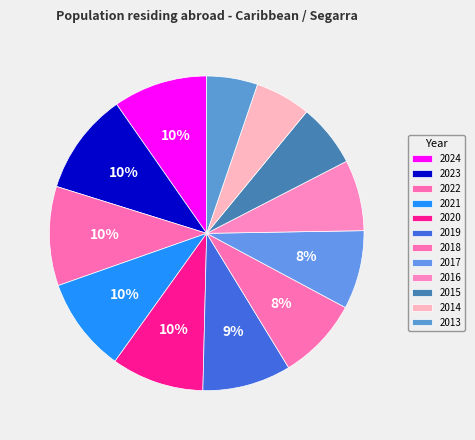

Does 2019 represent more than half of the total?

No